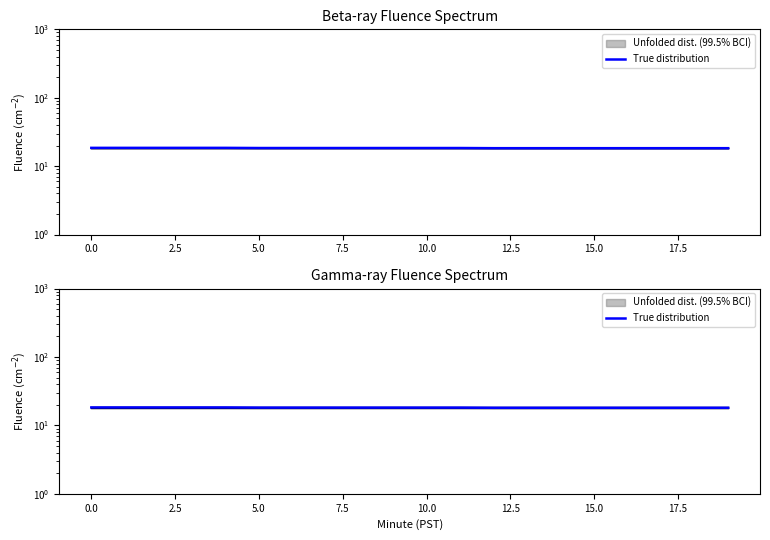

At which label is the value closest to 18?

12